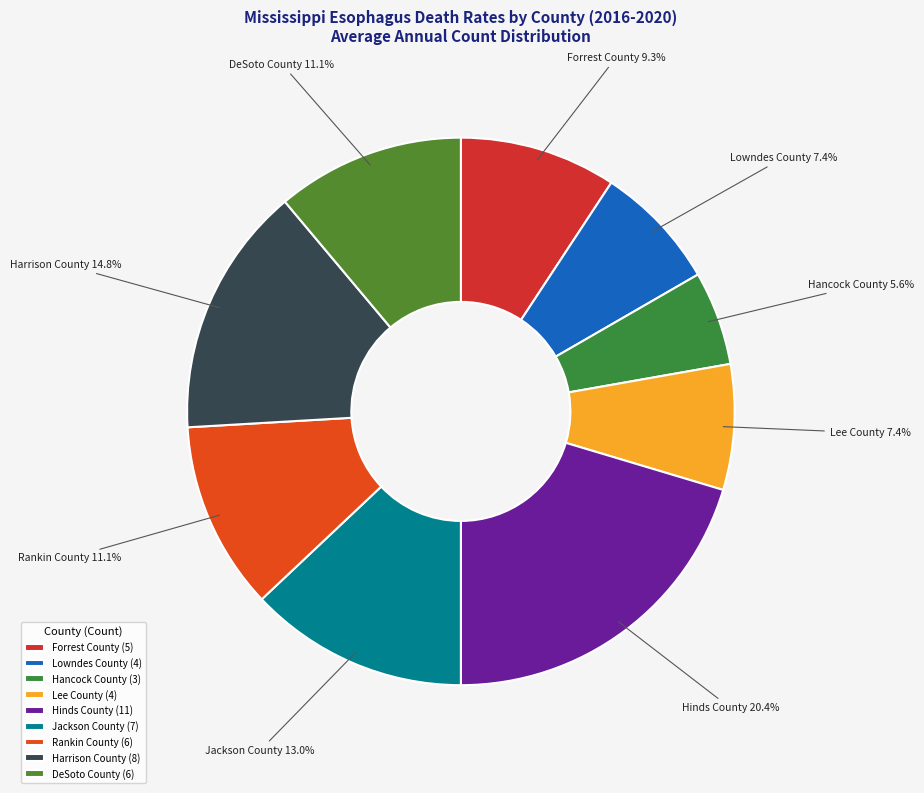

To the nearest percent, what is the average slice percentage?

11%